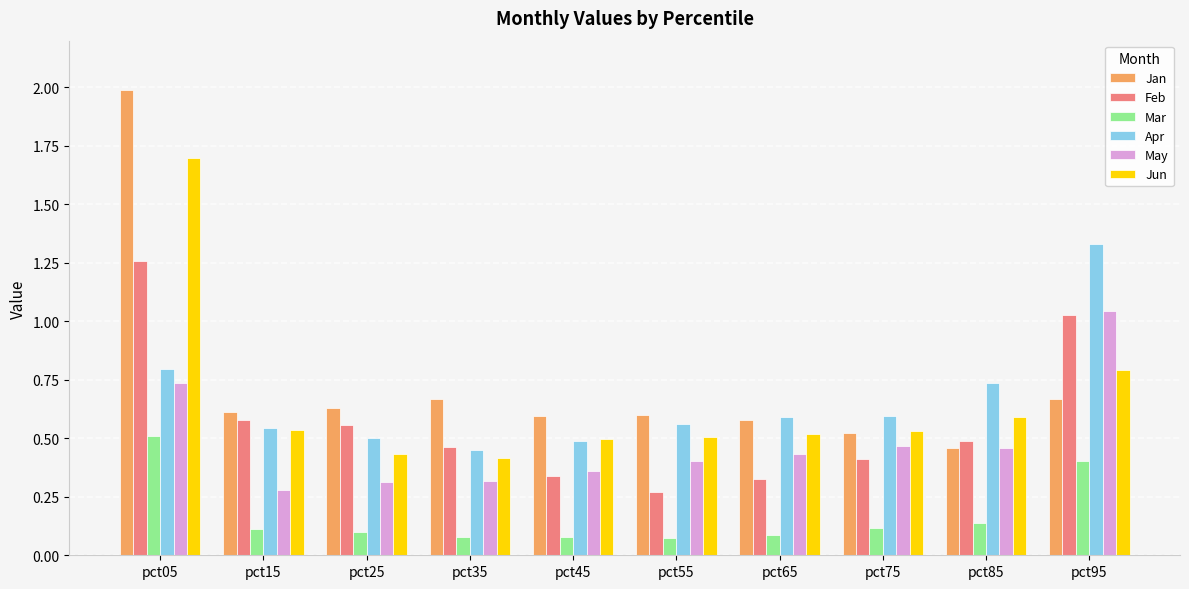

What is the sum of all Jun values?

6.5